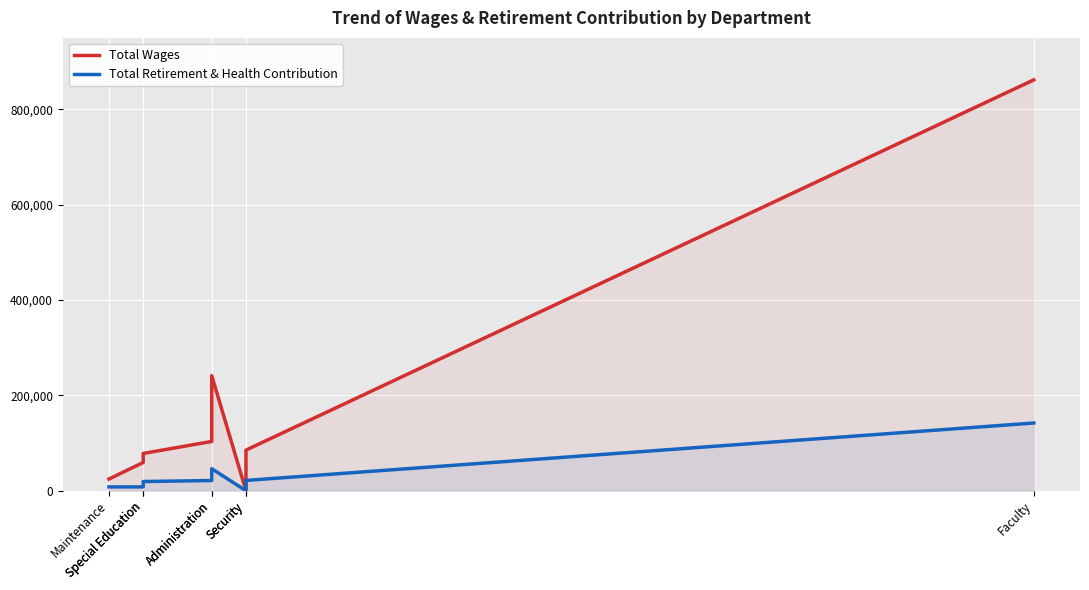

At which label is Total Retirement & Health Contribution closest to 71038?

Administration